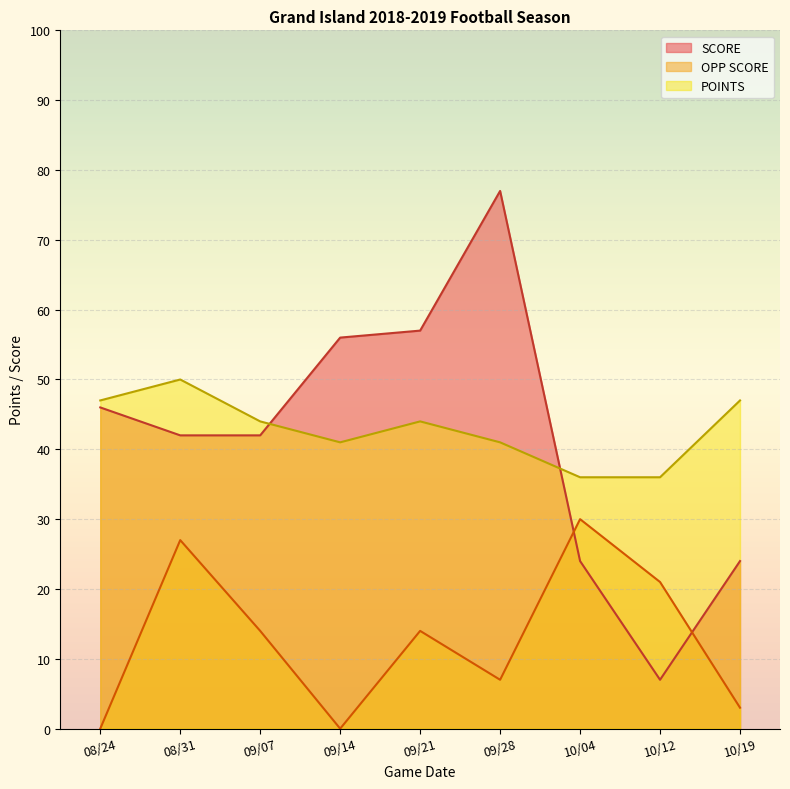

What is the difference between the highest and lowest values at 08/24?

47